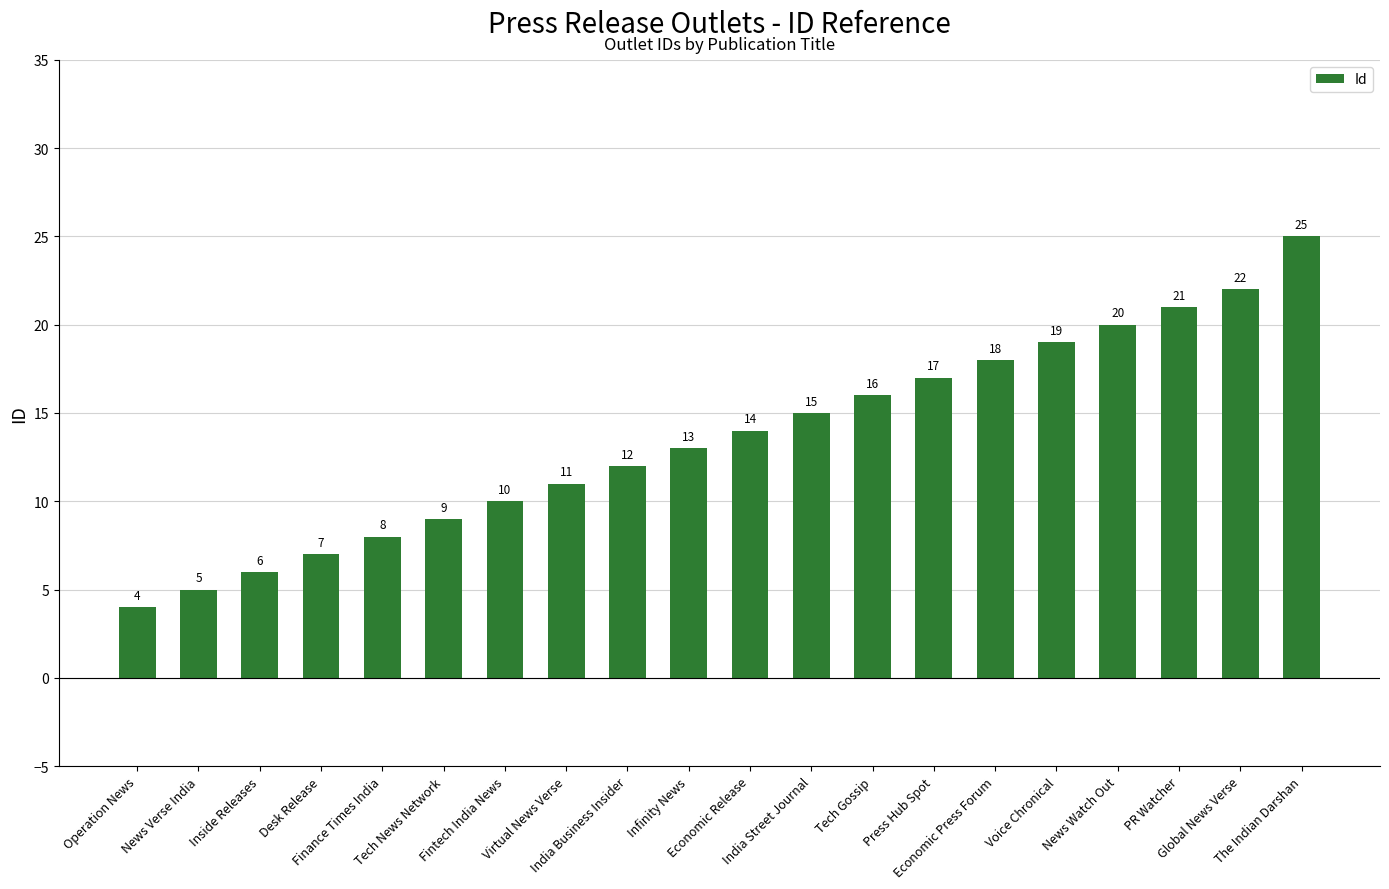

Reading left to right, what are all the values shown in this chart?

4	5	6	7	8	9	10	11	12	13	14	15	16	17	18	19	20	21	22	25